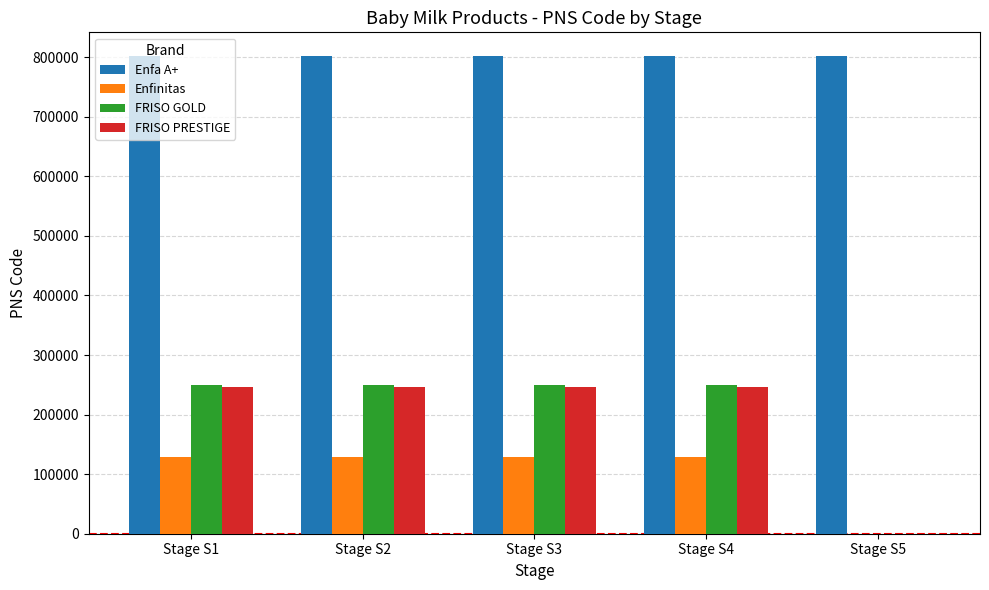

Reading right to left, extract all data points from this chart.

Enfa A+: 801702	801700	801701	801699	801698
Enfinitas: 0	128964	128959	128956	128954
FRISO GOLD: 0	249409	249407	249406	249404
FRISO PRESTIGE: 0	245765	245817	245827	245757